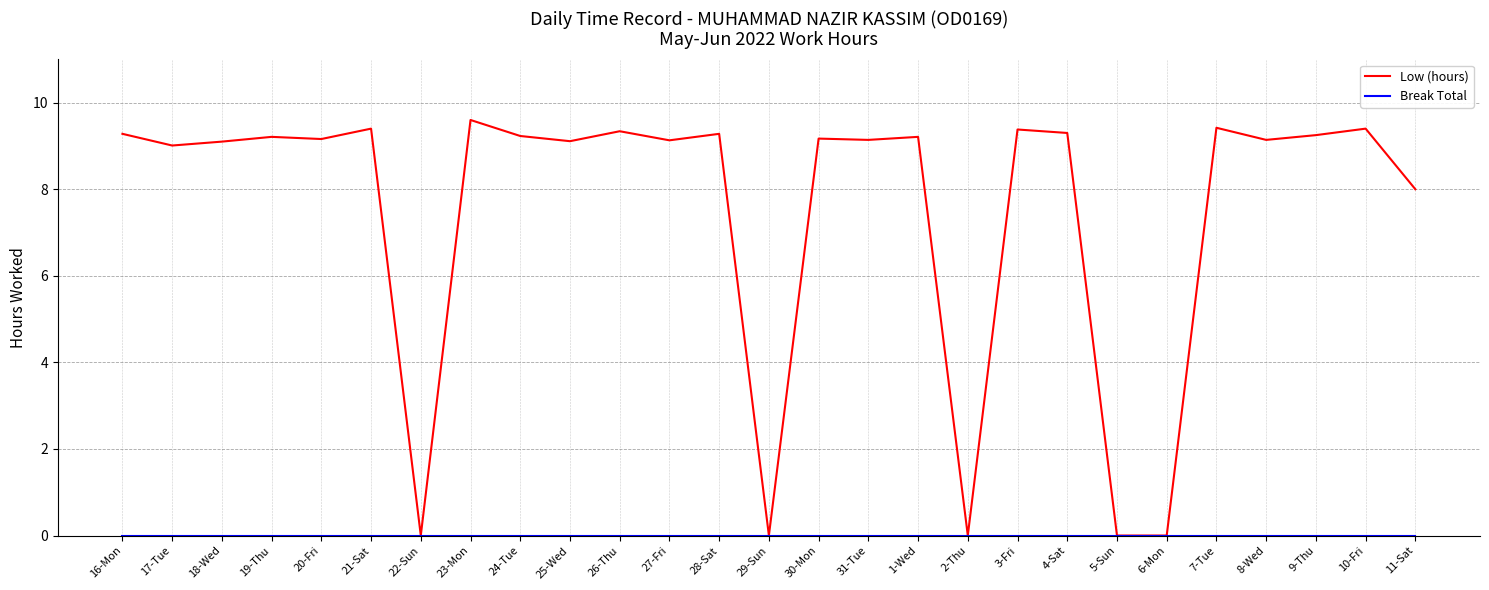

What position from the left is 29-Sun?

14